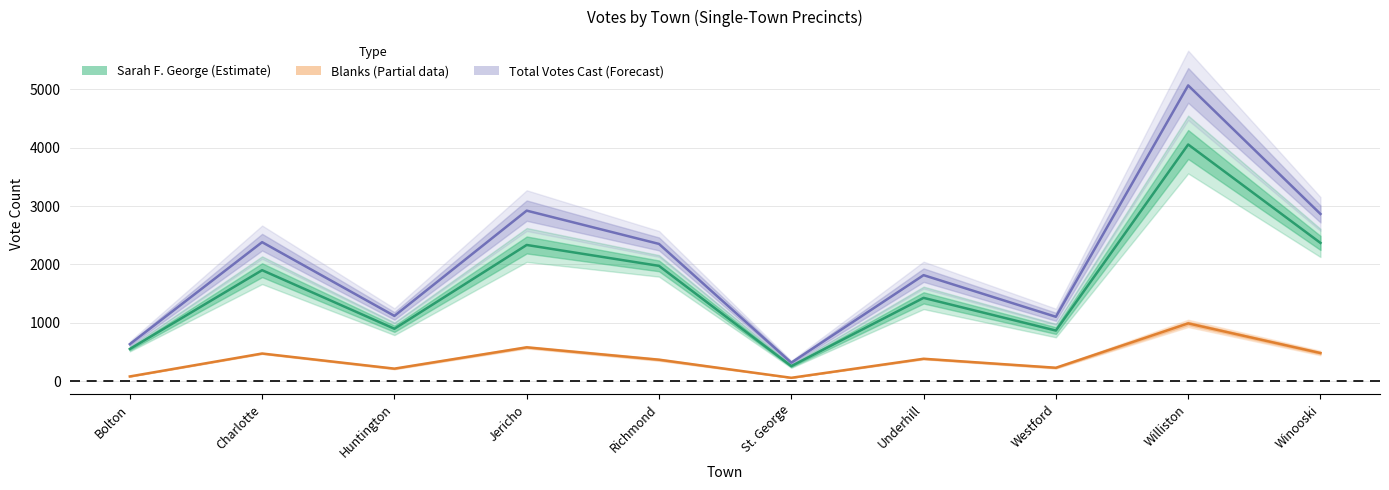

True or false: Blanks and Total Votes Cast intersect in this chart.

False